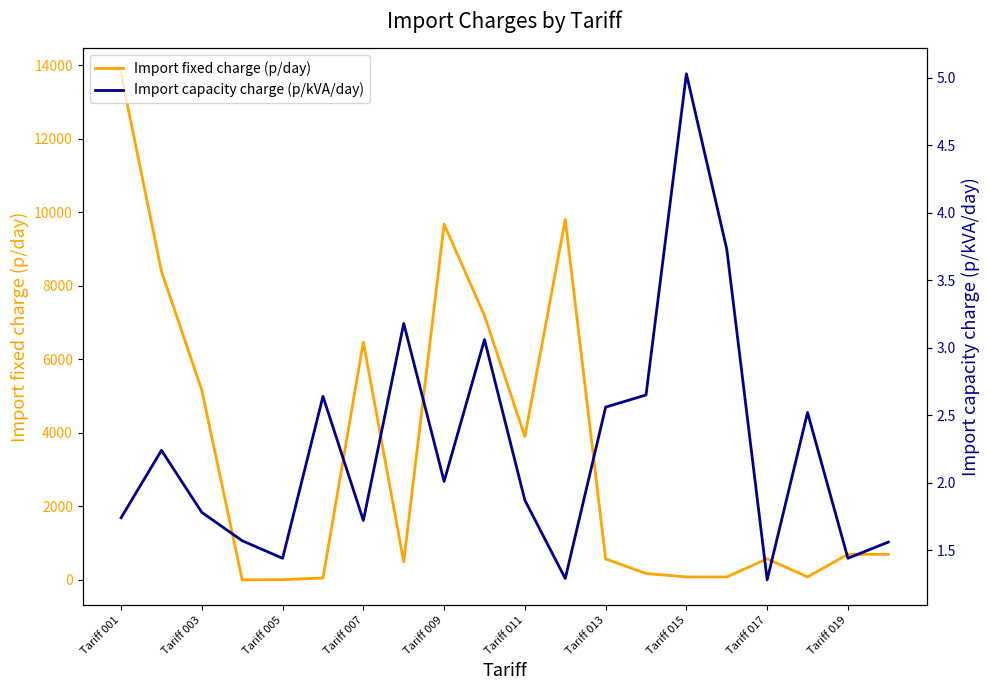

Where does the Import fixed charge (p/day) series first go above 697?

Tariff 001